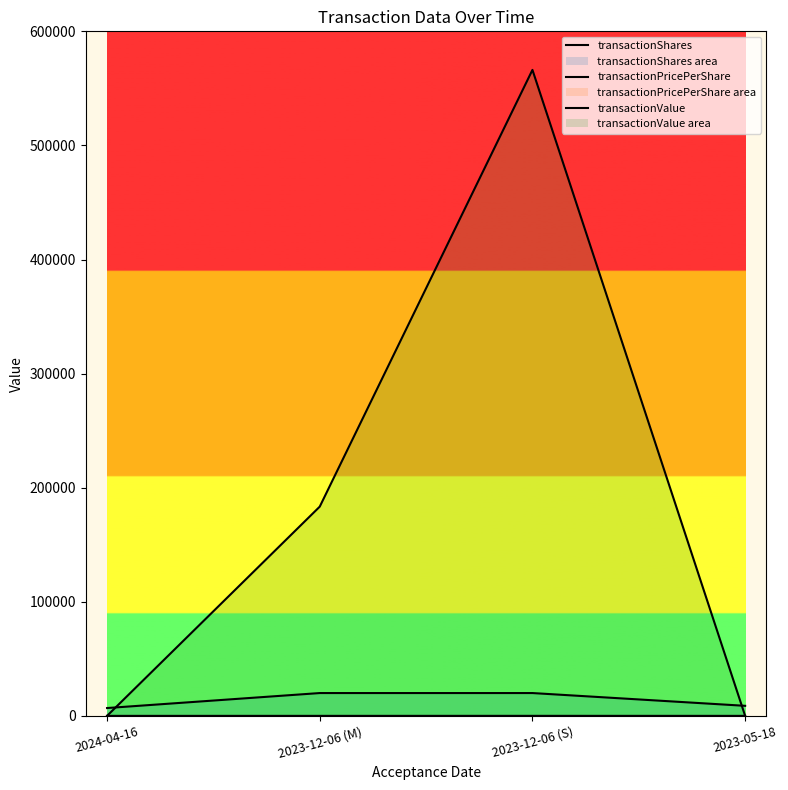

The value of transactionShares at 2023-05-18 is 8809.0. True or false?

True